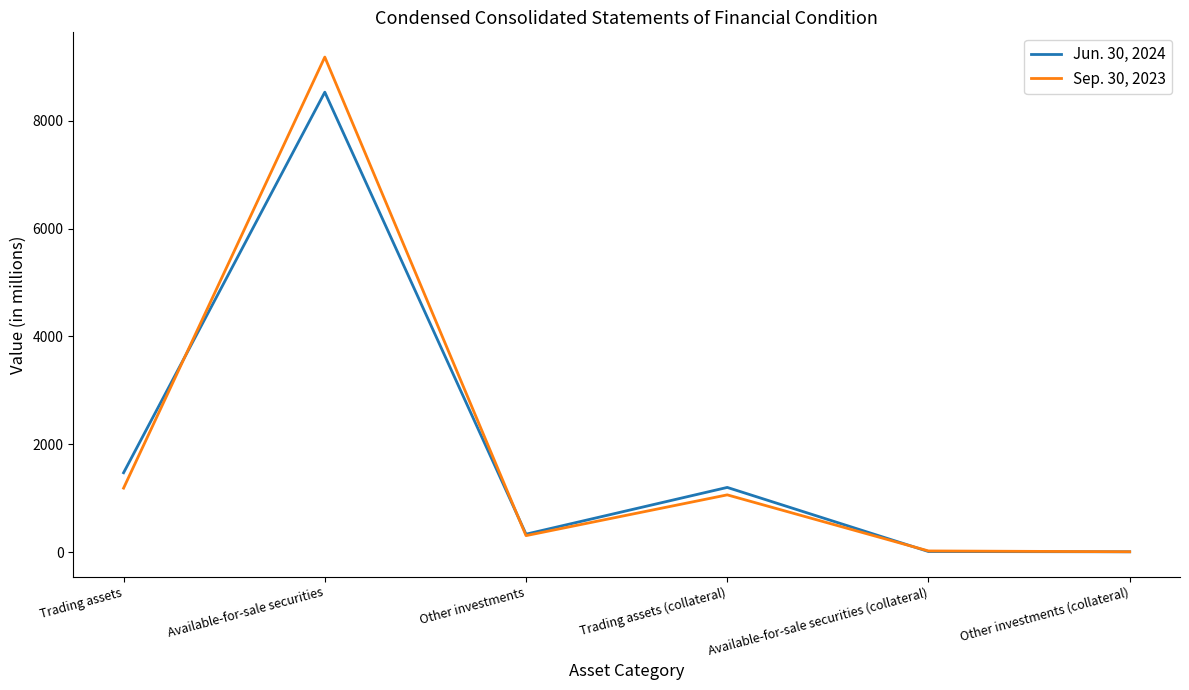

Between which two adjacent categories do Jun. 30, 2024 and Sep. 30, 2023 first intersect?

Trading assets and Available-for-sale securities